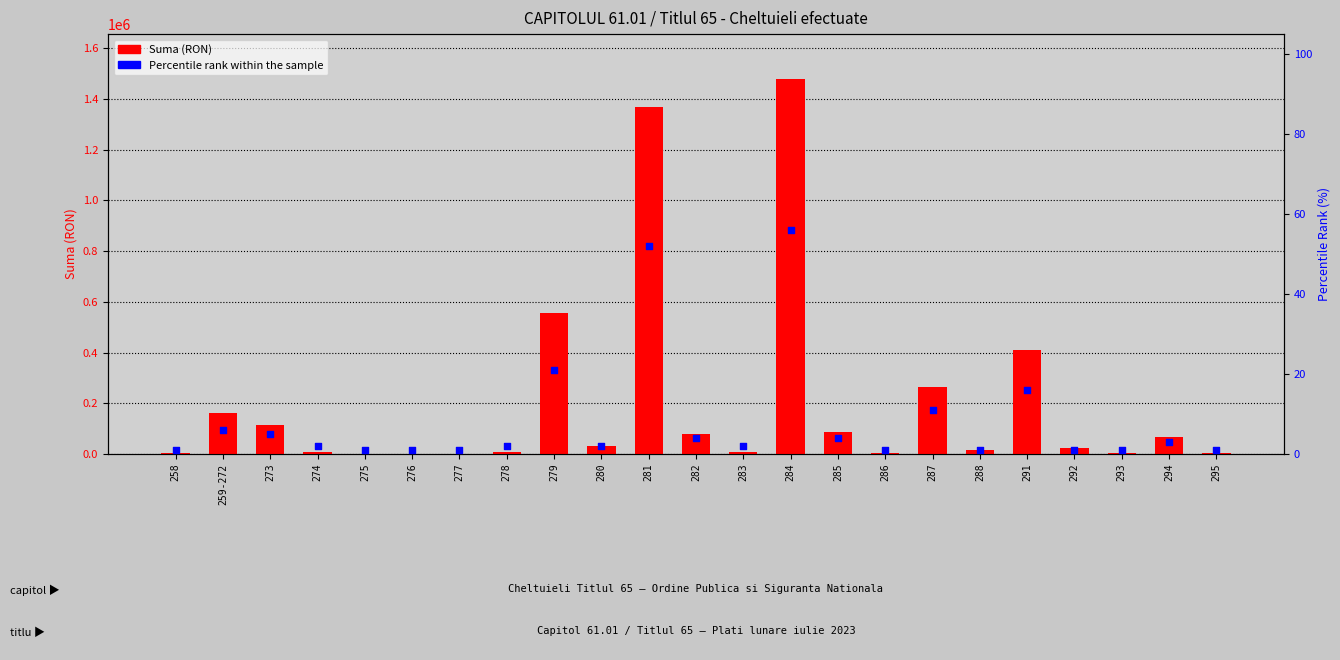

What is the total value across all series at 291?

408909.1